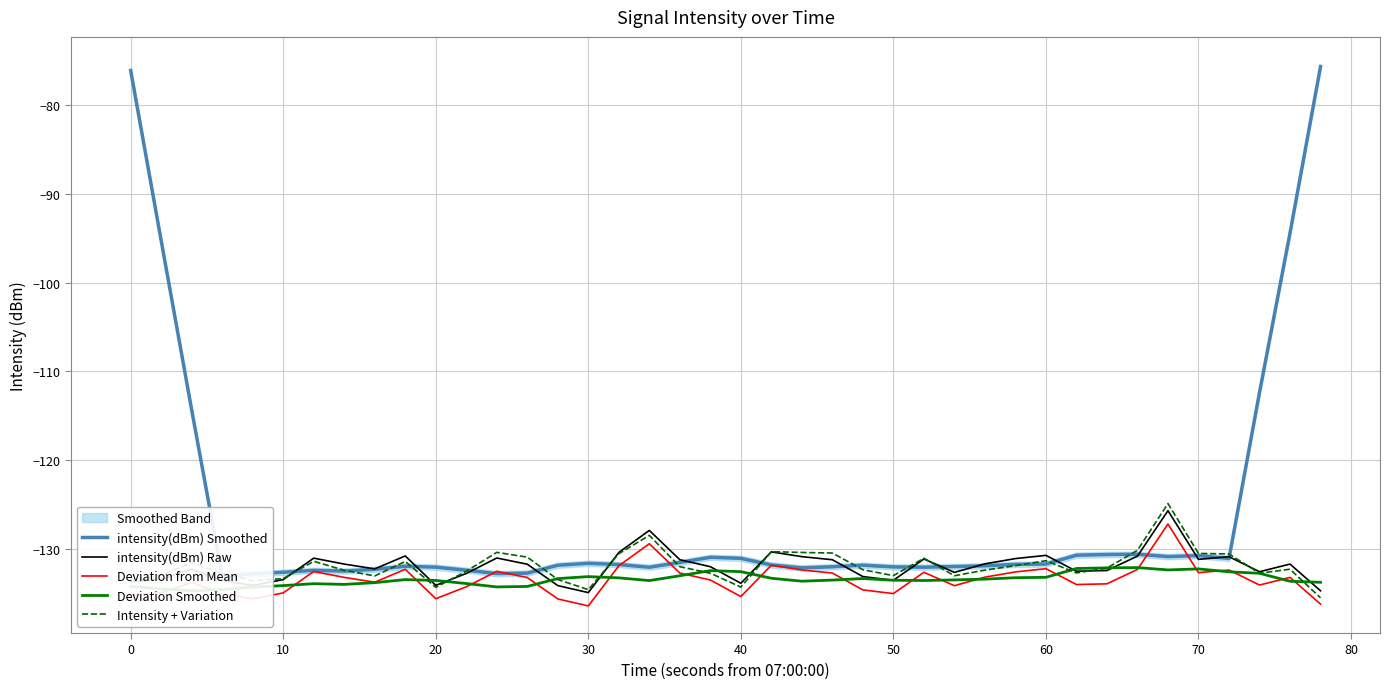

How many values in the intensity(dBm) Raw series exceed -131?

9